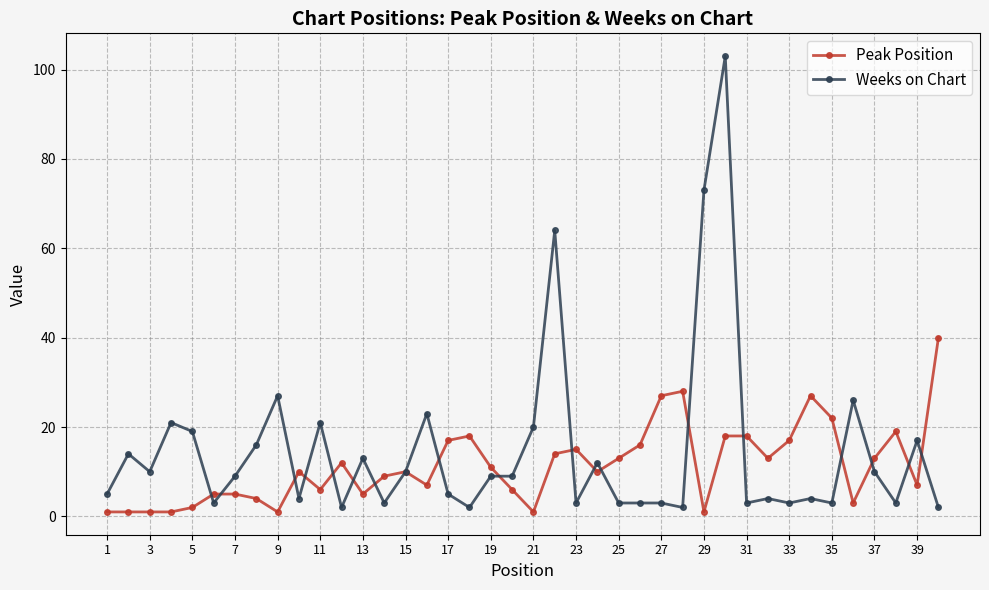

What is the maximum value for Weeks on Chart?

103